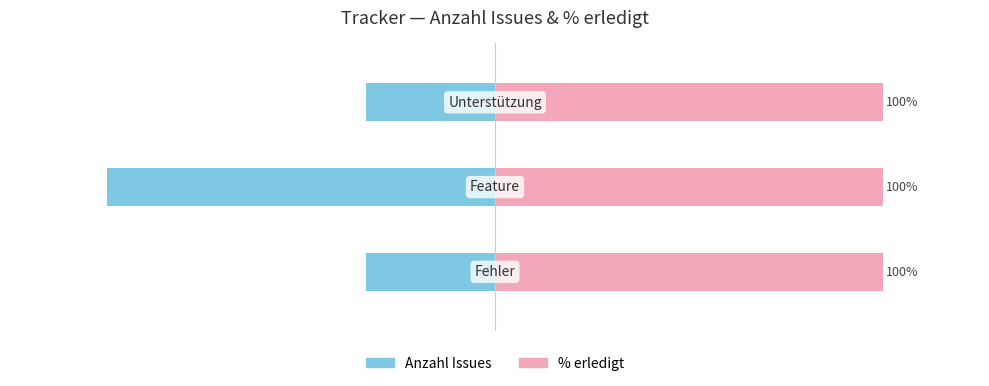

Which series has the largest range (max minus min)?

Anzahl Issues